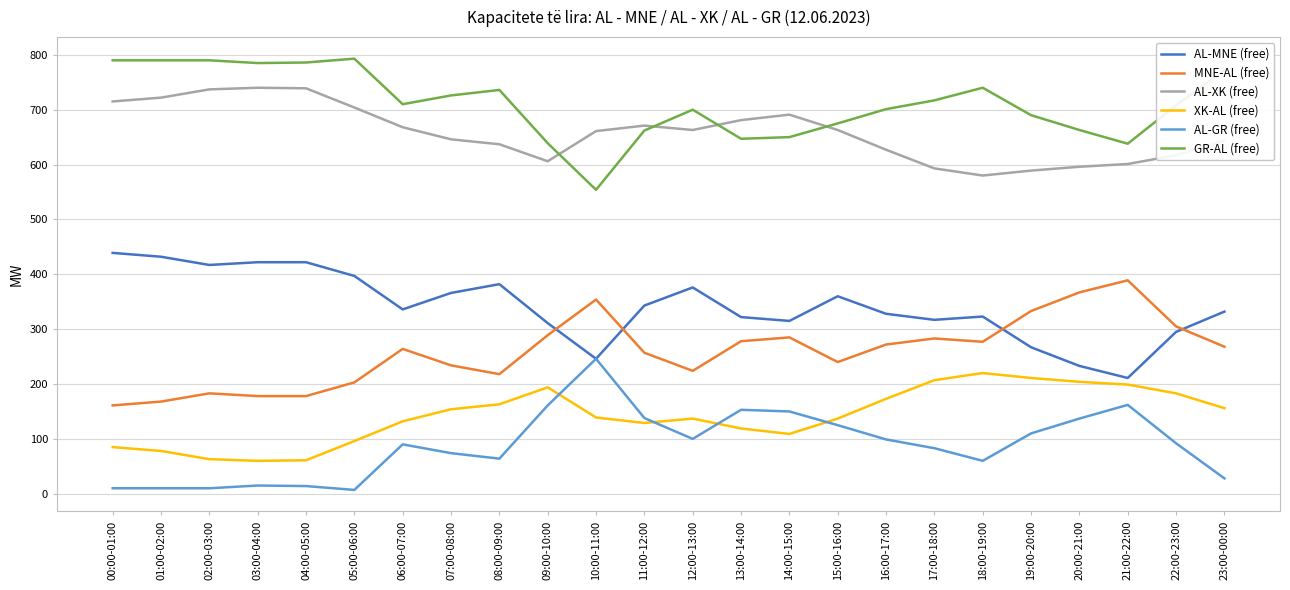

The AL-MNE (free) series shows 585 at 05:00-06:00. True or false?

False